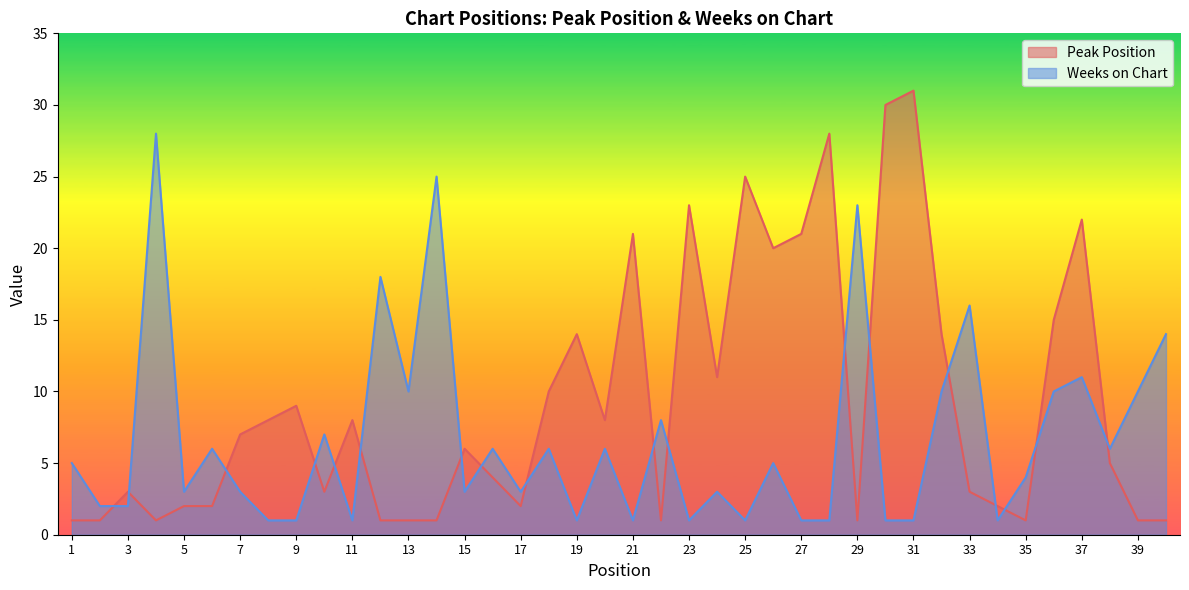

What is the lowest value of the Peak Position series?

1